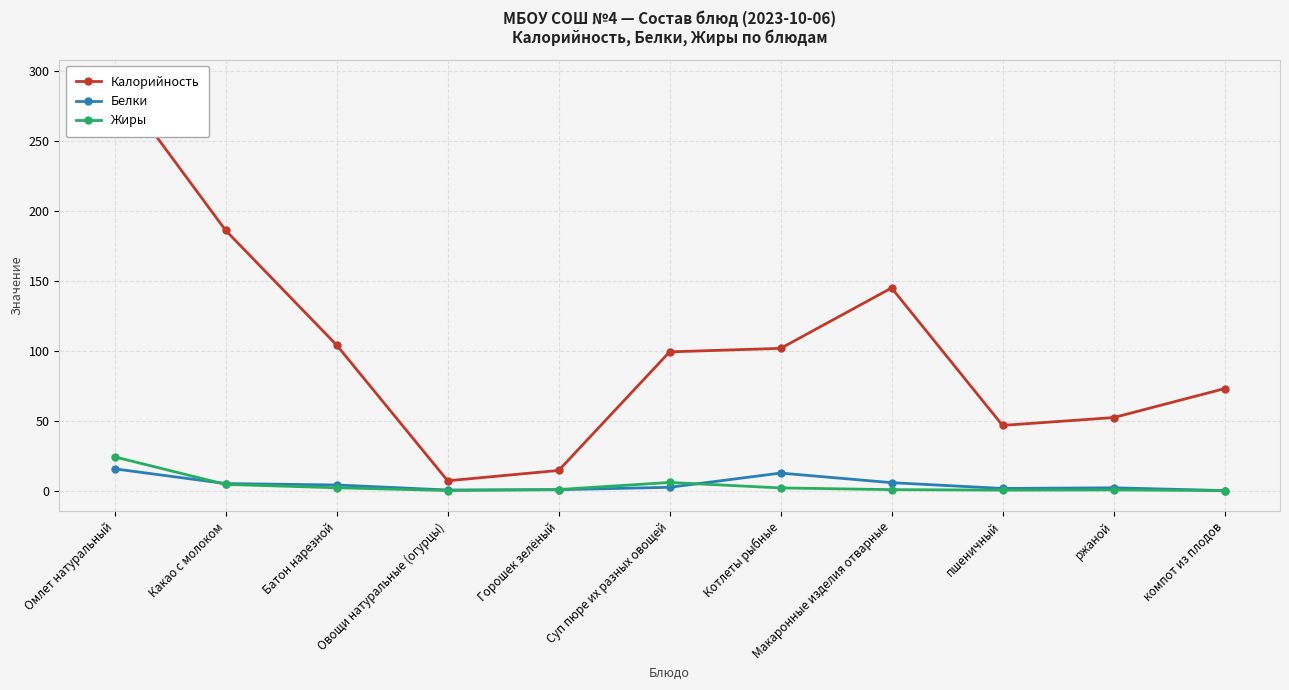

What is the total value across all series at Овощи натуральные (огурцы)?

7.5